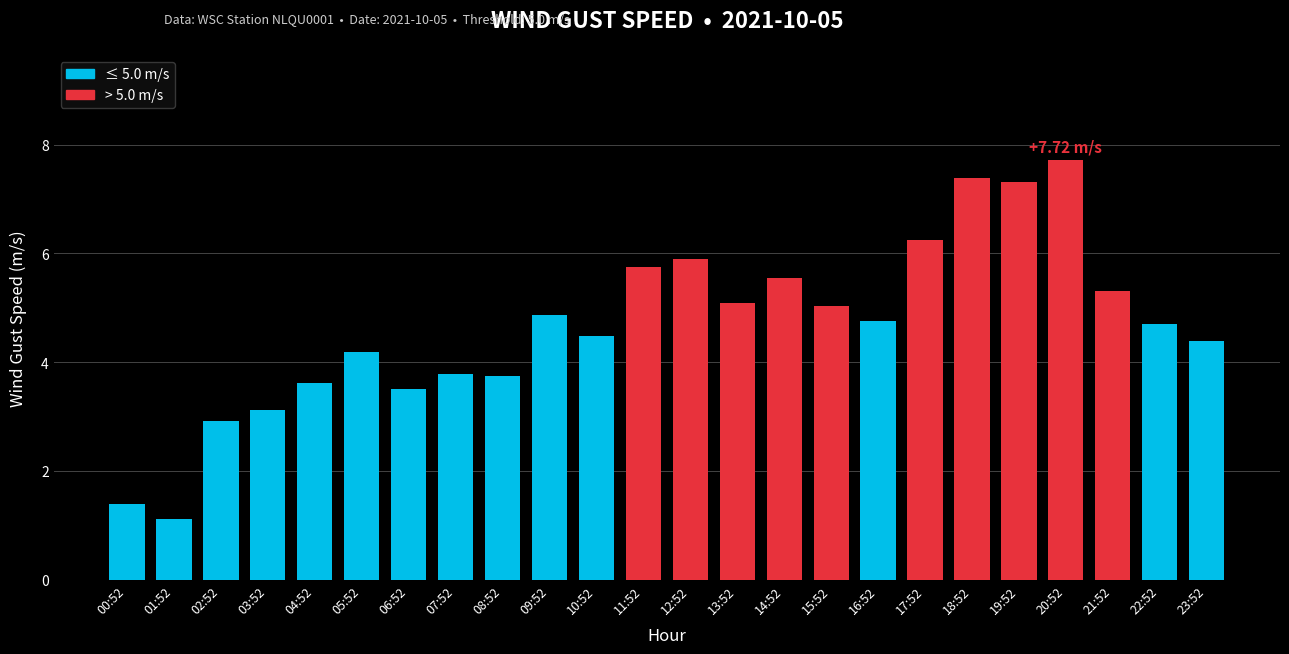

Between 03:52 and 23:52, which is larger?

23:52